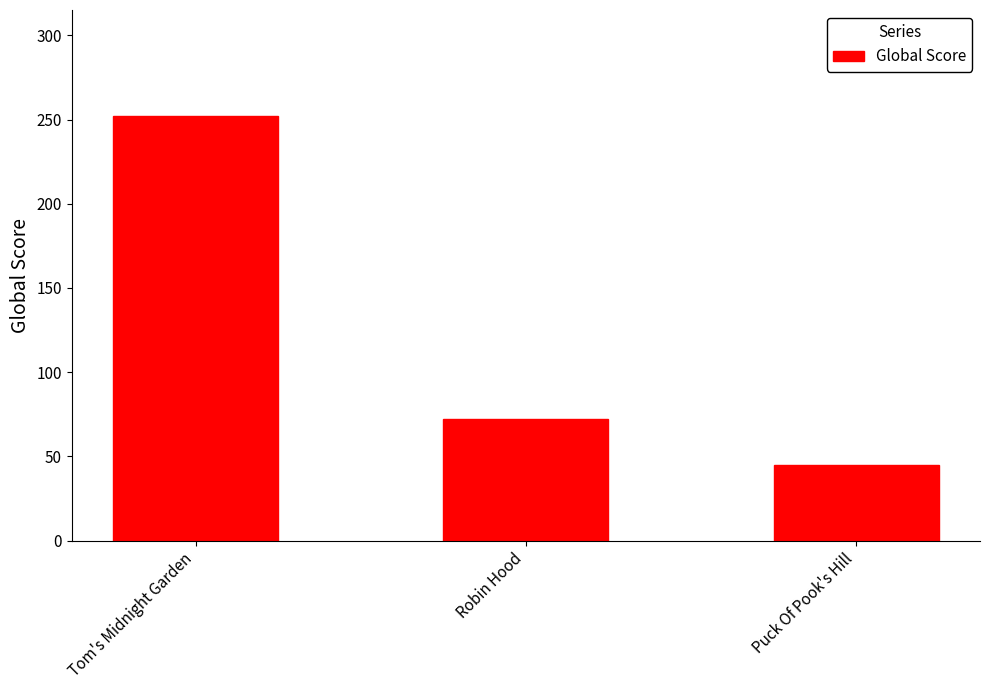

What is the difference between the maximum and minimum values?

207